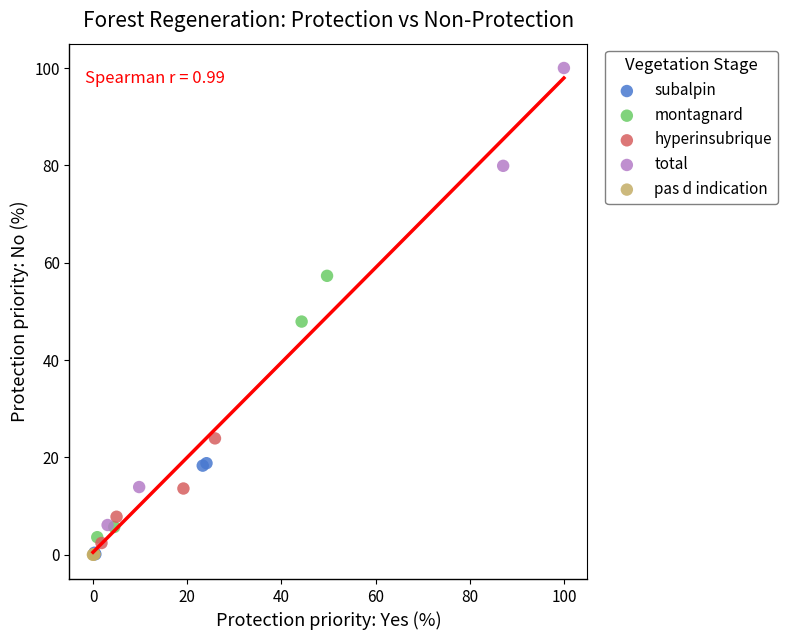

Which series contains the highest Y value?

total